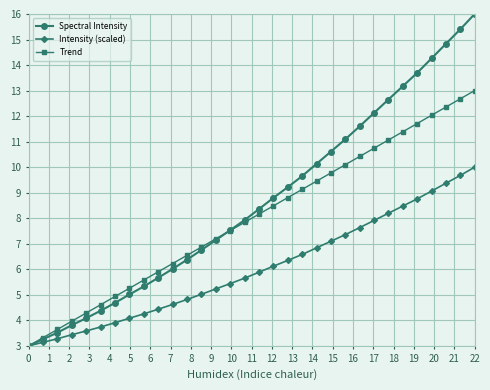

What is the maximum value shown in the chart?

16.0